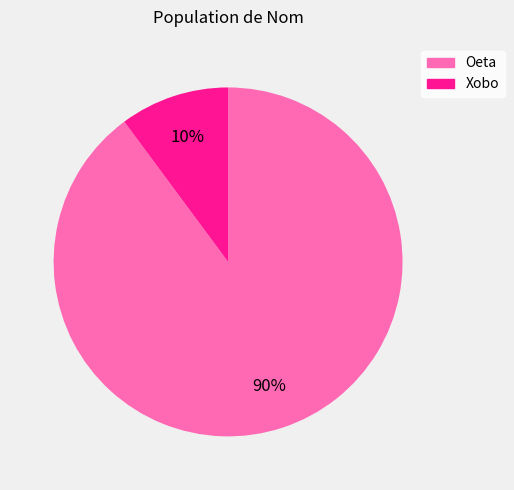

Does Xobo account for over 50% of the chart?

No